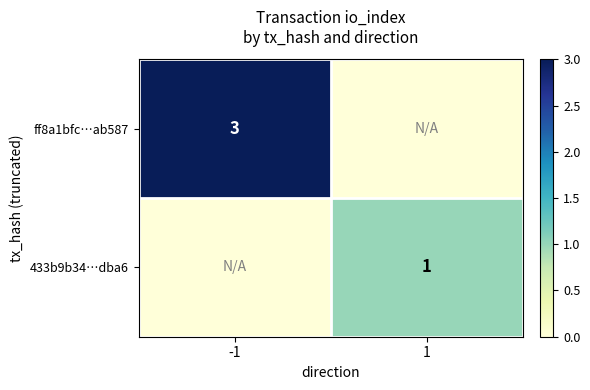

The 433b9b34…dba6 series shows 2 at 1. True or false?

False